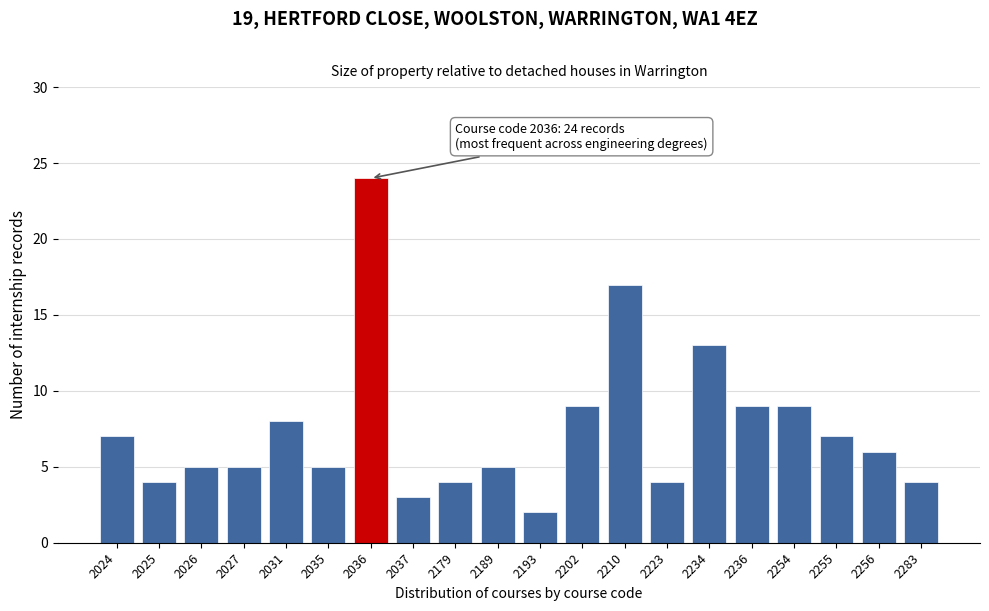

Reading left to right, what are all the values shown in this chart?

2024=7	2025=4	2026=5	2027=5	2031=8	2035=5	2036=24	2037=3	2179=4	2189=5	2193=2	2202=9	2210=17	2223=4	2234=13	2236=9	2254=9	2255=7	2256=6	2283=4